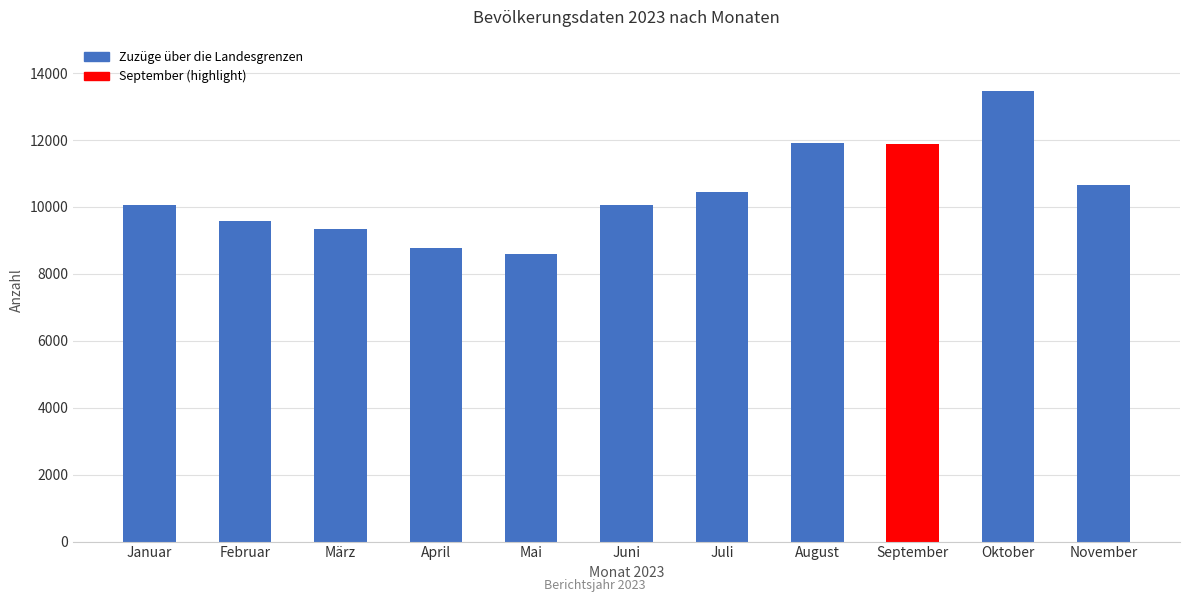

What is the label of the 1st bar from the left?

Januar